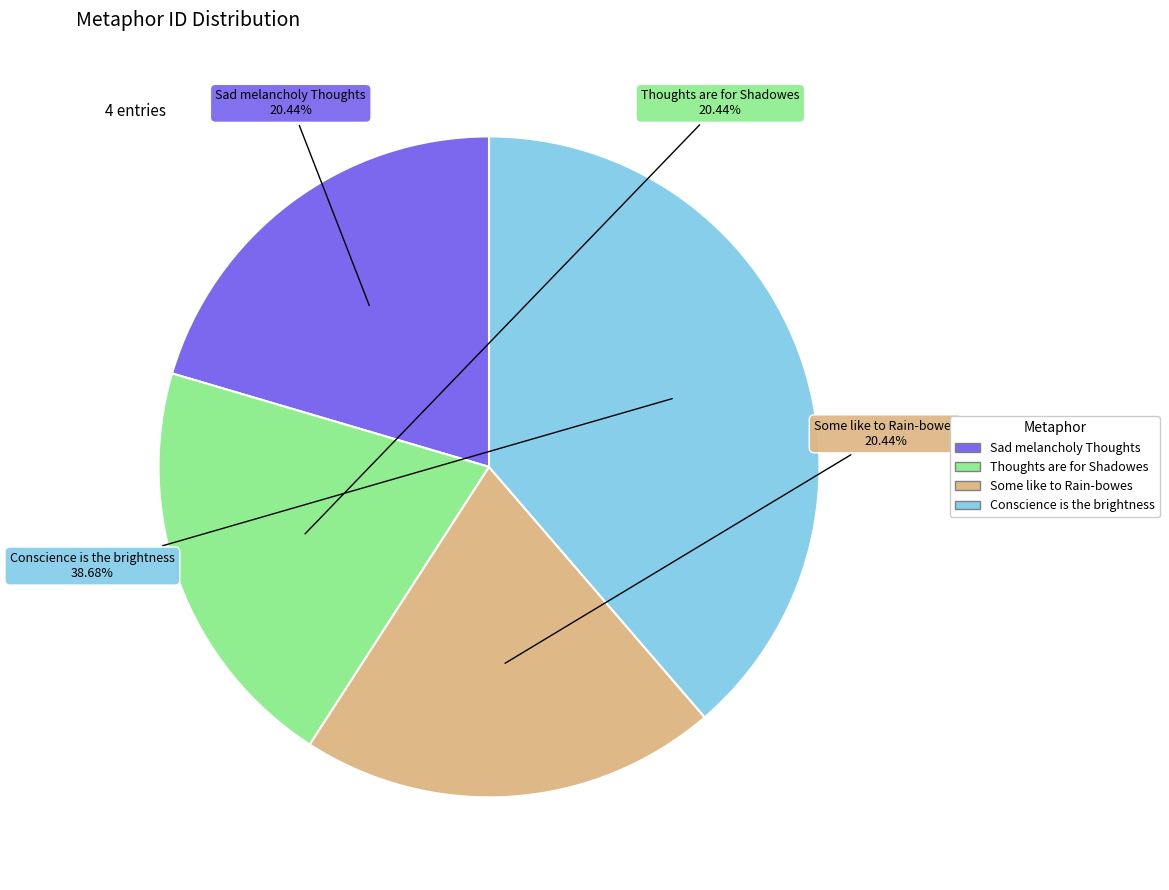

To the nearest percent, what is the combined percentage of Conscience is the brightness and Thoughts are for Shadowes?

59%